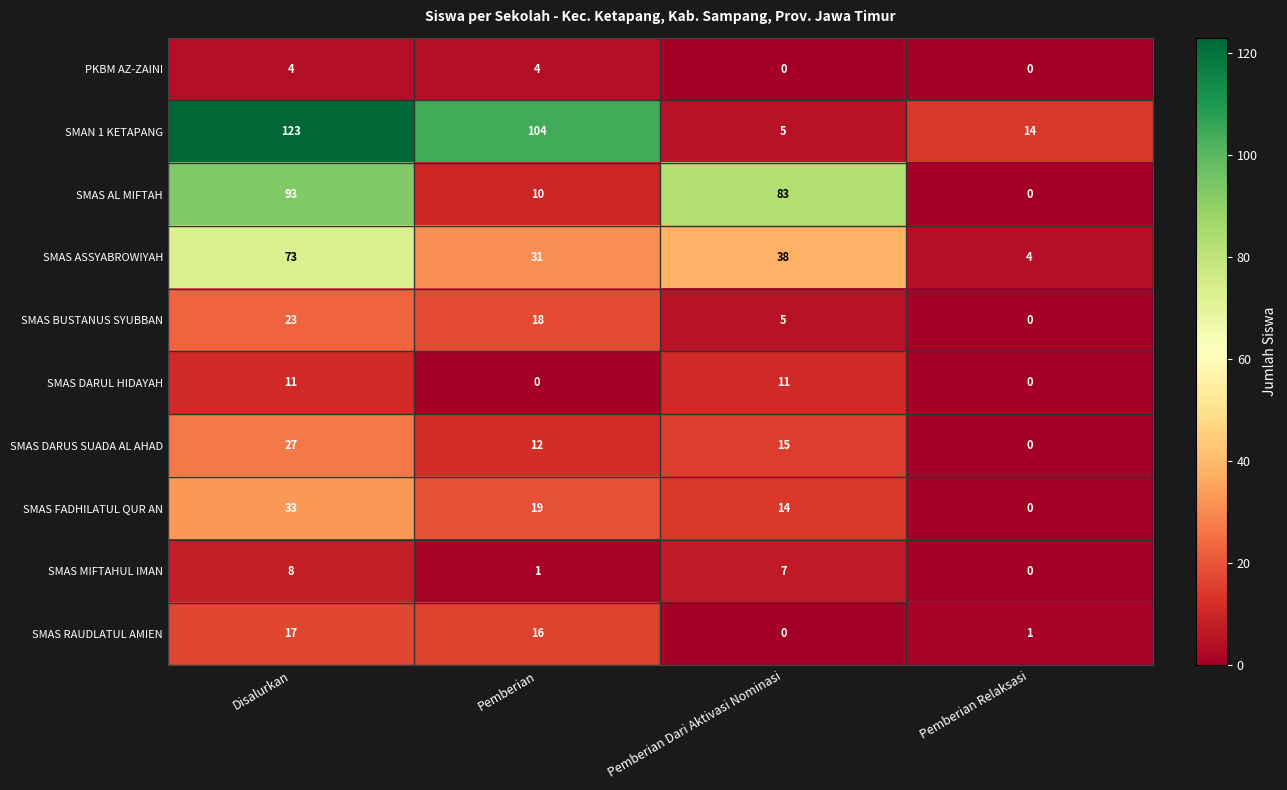

What is the maximum value for SMAN 1 KETAPANG?

123